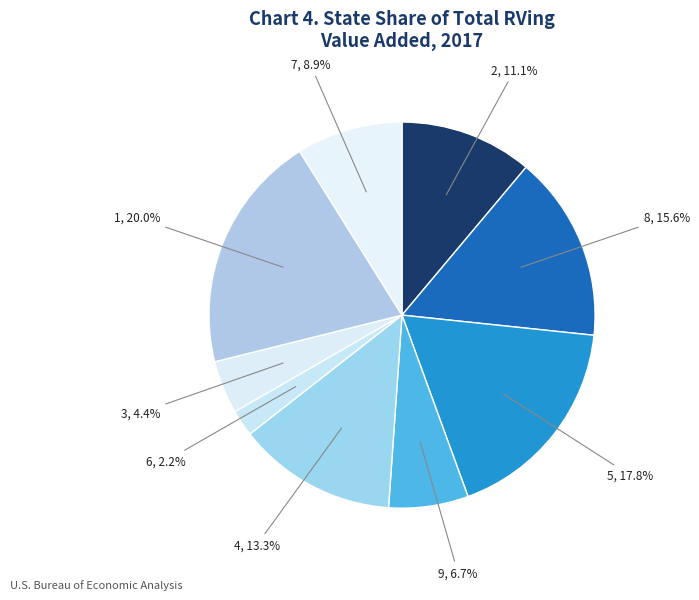

How many slices are in this pie chart?

9